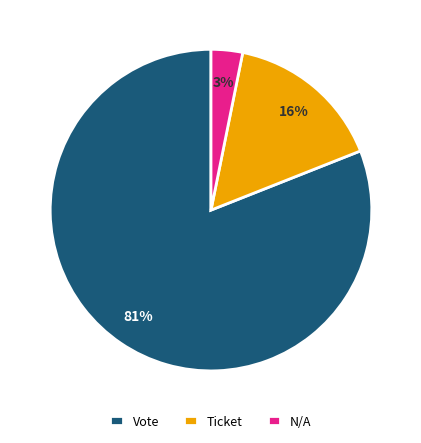

How many slices are in this pie chart?

3